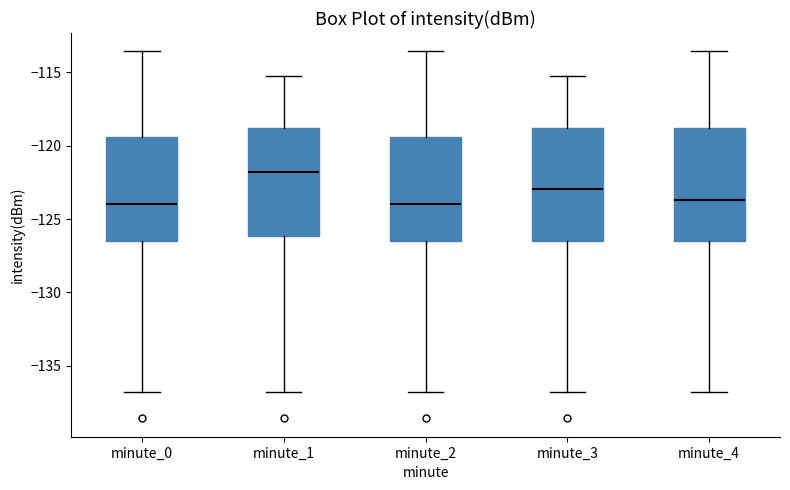

Reading left to right, read every box against the y-axis: the position of its median line, the range the box covers, and the ends of its whiskers. The values are not printed on the chart, so give them approximately, as read against the axis.

minute_0: median -124.0, box -126.5 to -119.5, whiskers -137.0 to -113.5
minute_1: median -122.0, box -126.0 to -119.0, whiskers -137.0 to -115.5
minute_2: median -124.0, box -126.5 to -119.5, whiskers -137.0 to -113.5
minute_3: median -123.0, box -126.5 to -119.0, whiskers -137.0 to -115.5
minute_4: median -123.5, box -126.5 to -119.0, whiskers -137.0 to -113.5